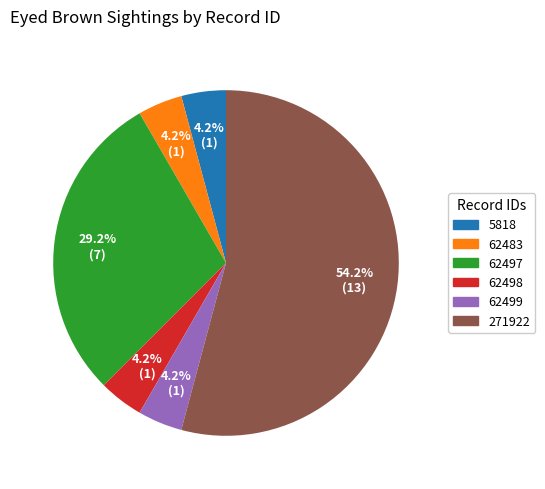

Which category has the biggest portion of the pie?

271922